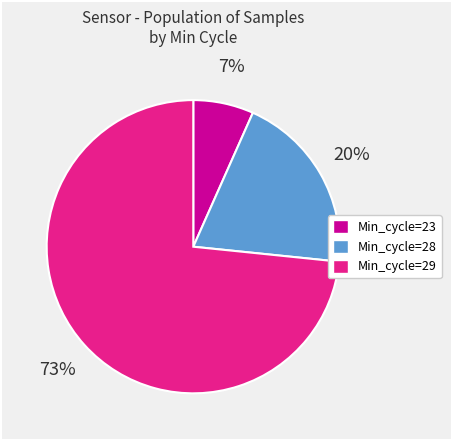

True or false: Min_cycle=29 accounts for 82% of the total.

False